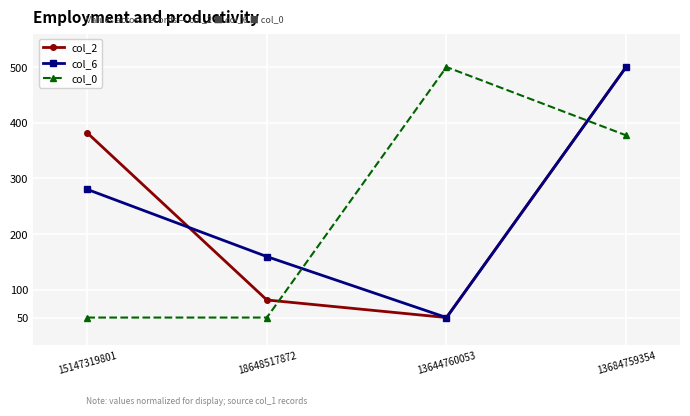

Between which two adjacent categories do col_6 and col_0 first intersect?

18648517872 and 13644760053